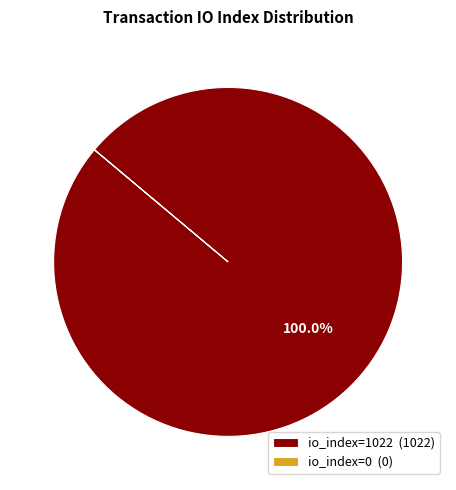

True or false: io_index=1022 accounts for 100% of the total.

True